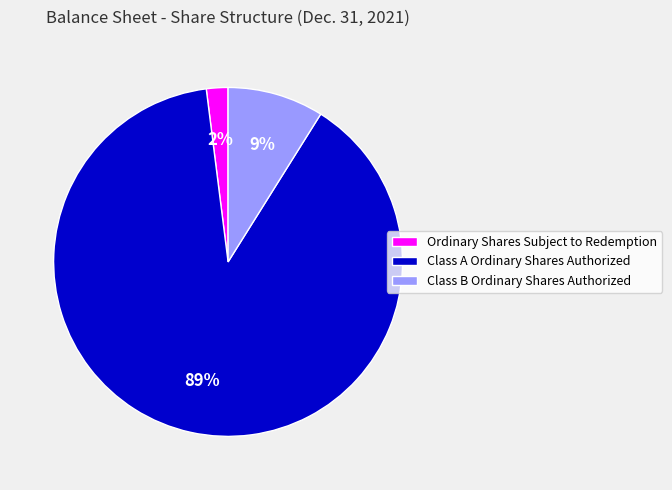

What is the ratio of the value at Class B Ordinary Shares Authorized to the value at Class A Ordinary Shares Authorized?

0.1